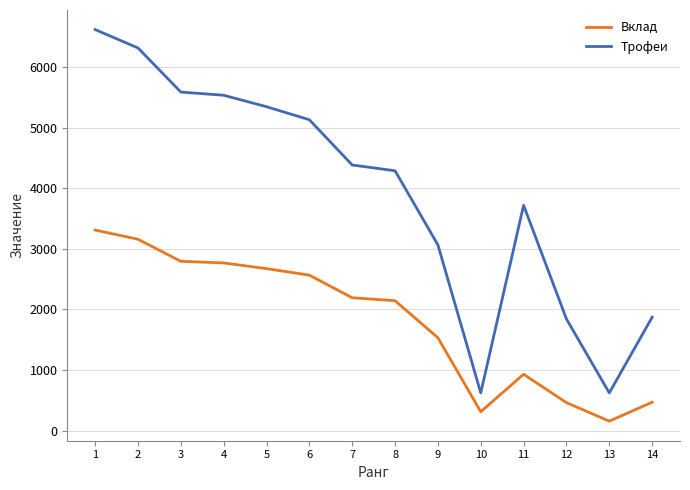

At which label does Вклад reach its minimum?

13